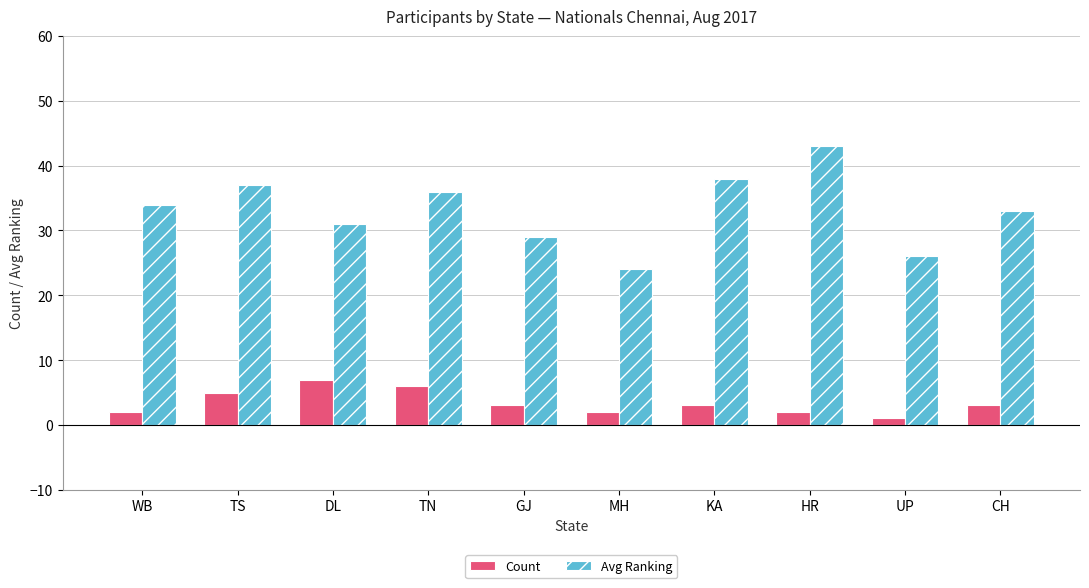

Between HR and CH, which series saw the biggest shift?

Avg Ranking